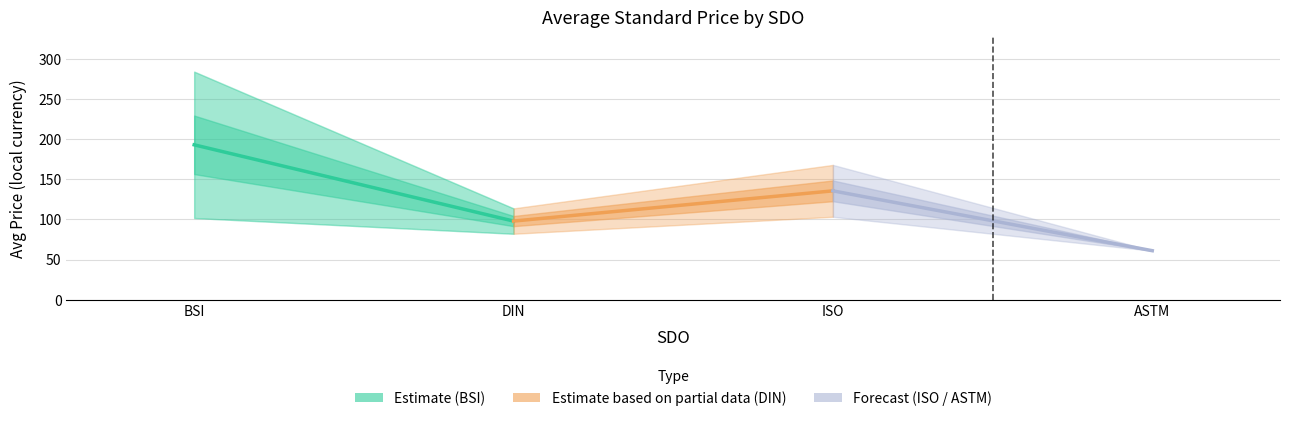

What is the lowest value of the Forecast (ISO / ASTM) series?

61.0